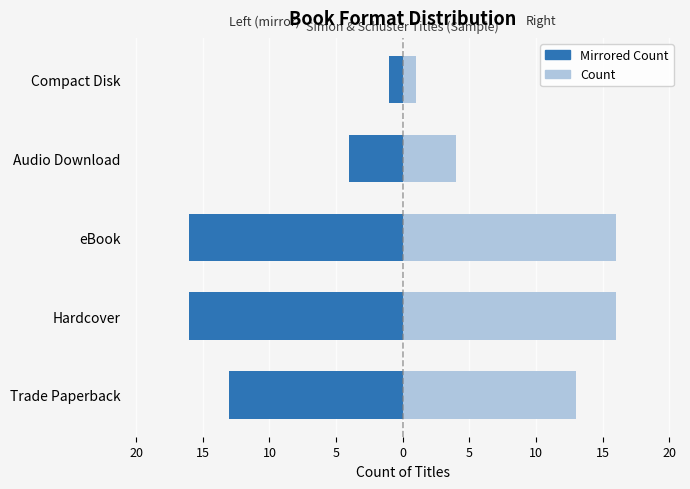

What is the value of the Count bar at the 2nd from the left?

16